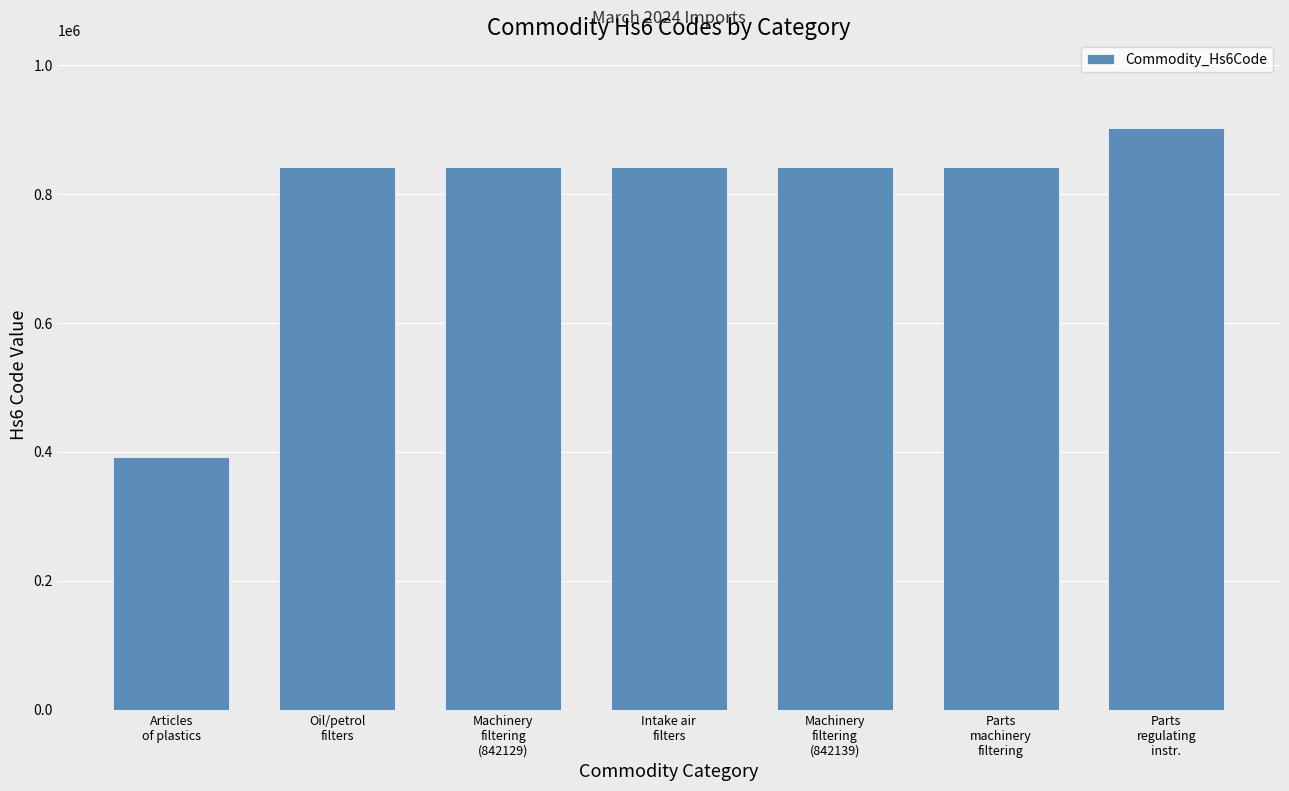

What is the minimum value shown in the chart?

392690